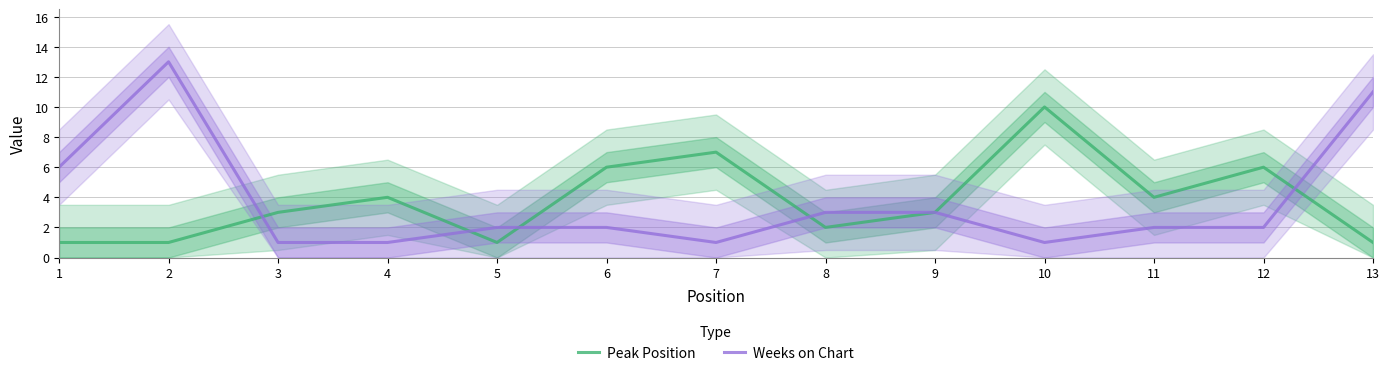

Between 6 and 13, which series saw the biggest shift?

Weeks on Chart